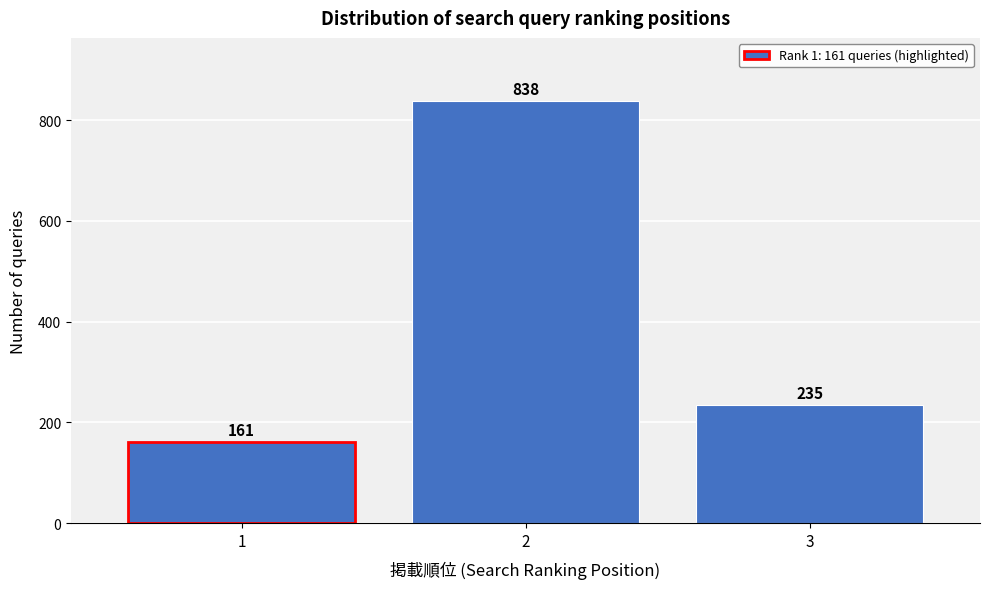

Reading right to left, transcribe all the data shown in this chart.

3=235	2=838	1=161